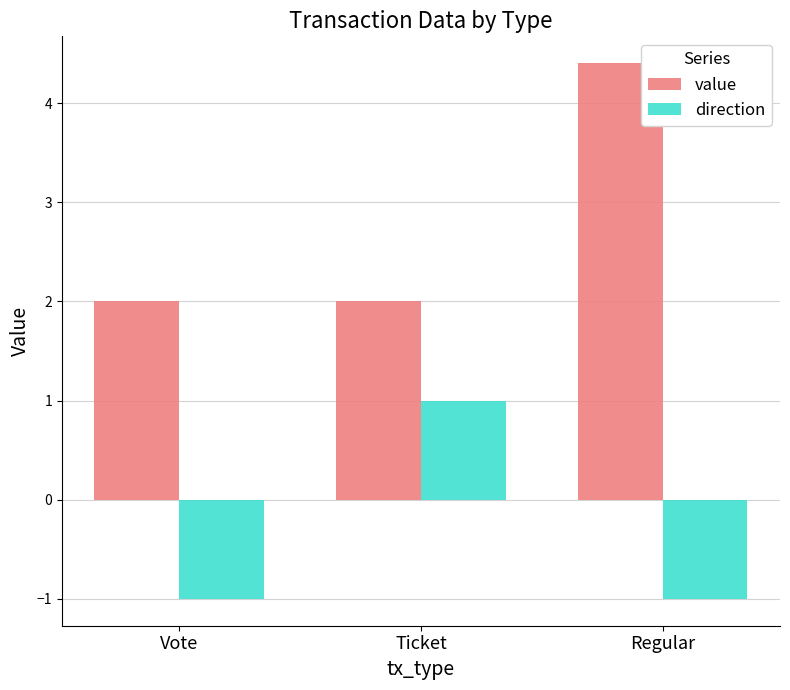

What is the smallest value displayed?

-1.0